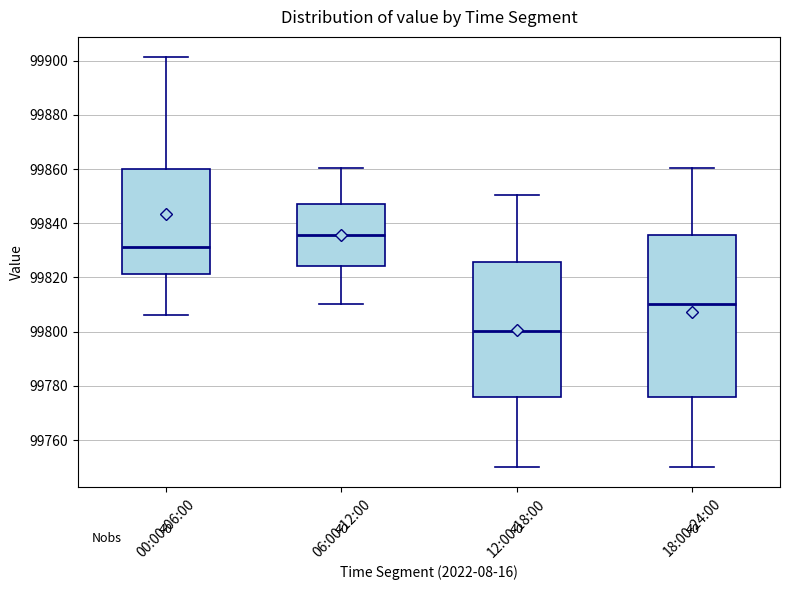

Which box's median line is the highest?

06:00-12:00